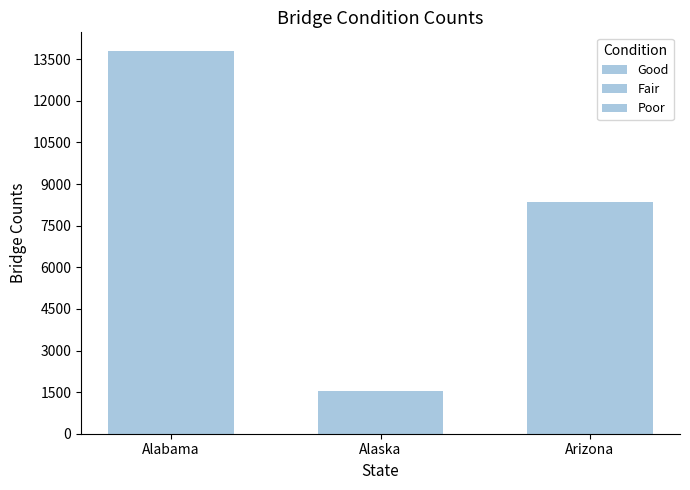

Count the number of categories in the chart.

3